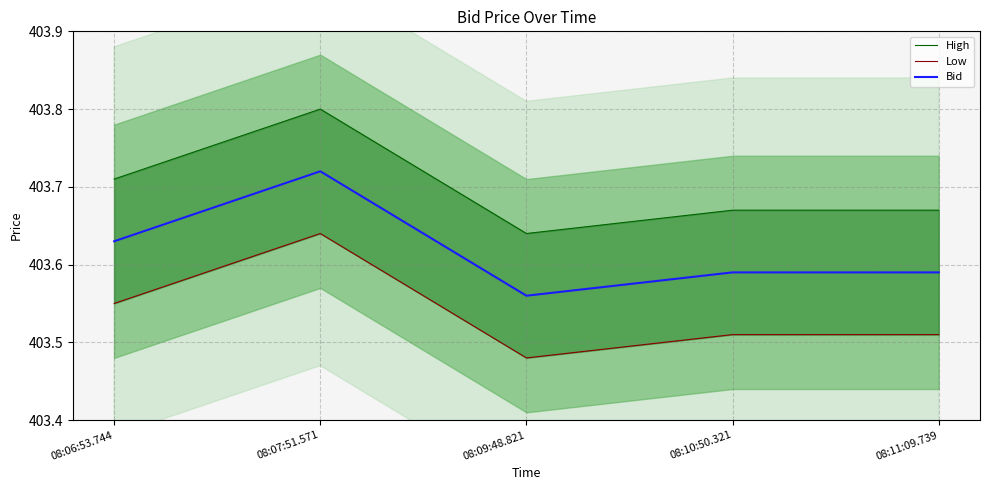

At which label does Low reach its minimum?

08:09:48.821